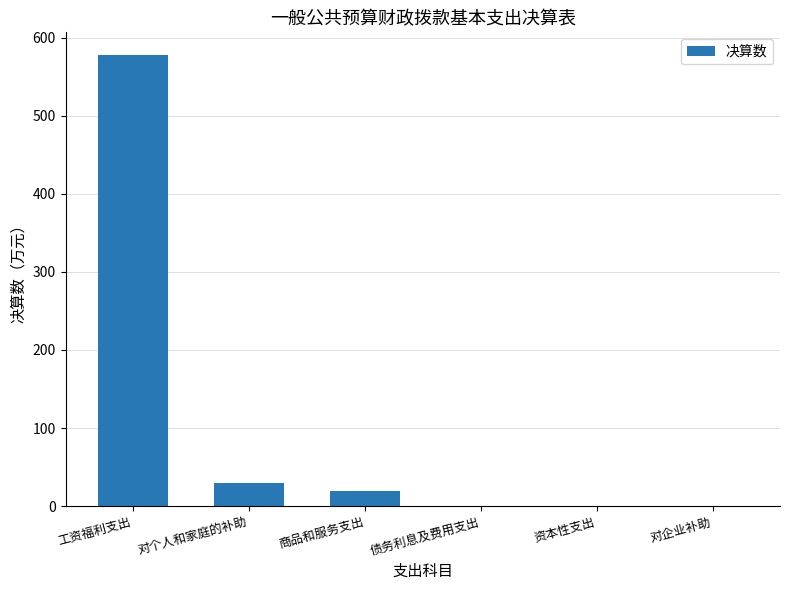

Reading left to right, list all the values displayed in this chart.

578.1	29.2	19.9	0.0	0.0	0.0